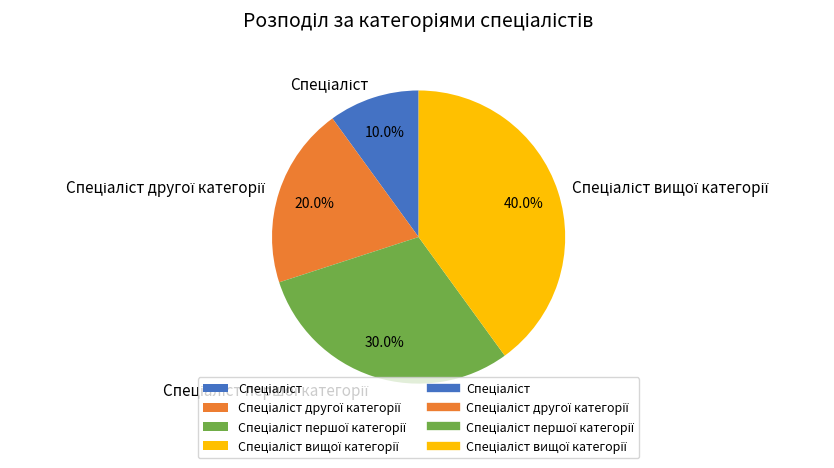

How many segments does this pie chart have?

4